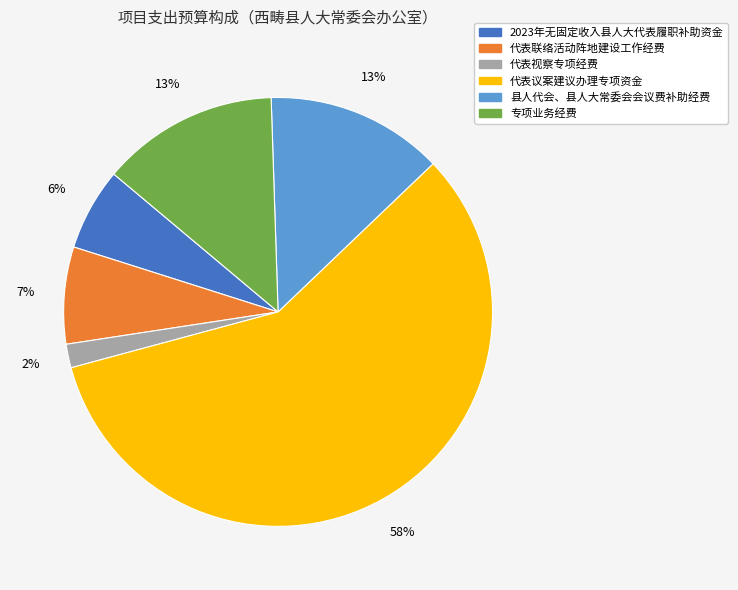

Which has a higher value, 代表议案建议办理专项资金 or 专项业务经费?

代表议案建议办理专项资金